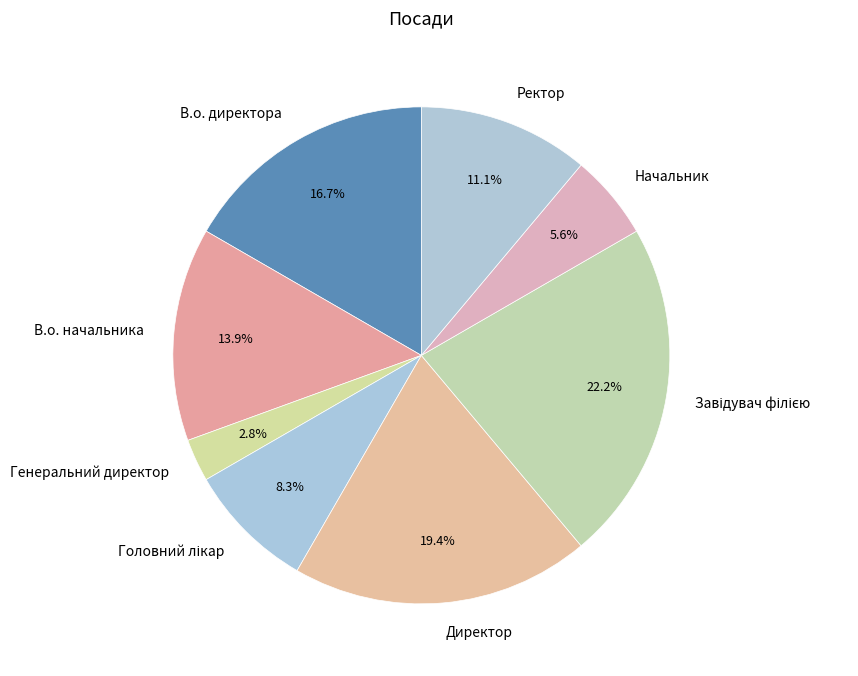

What is the smallest slice in the pie chart?

Генеральний директор